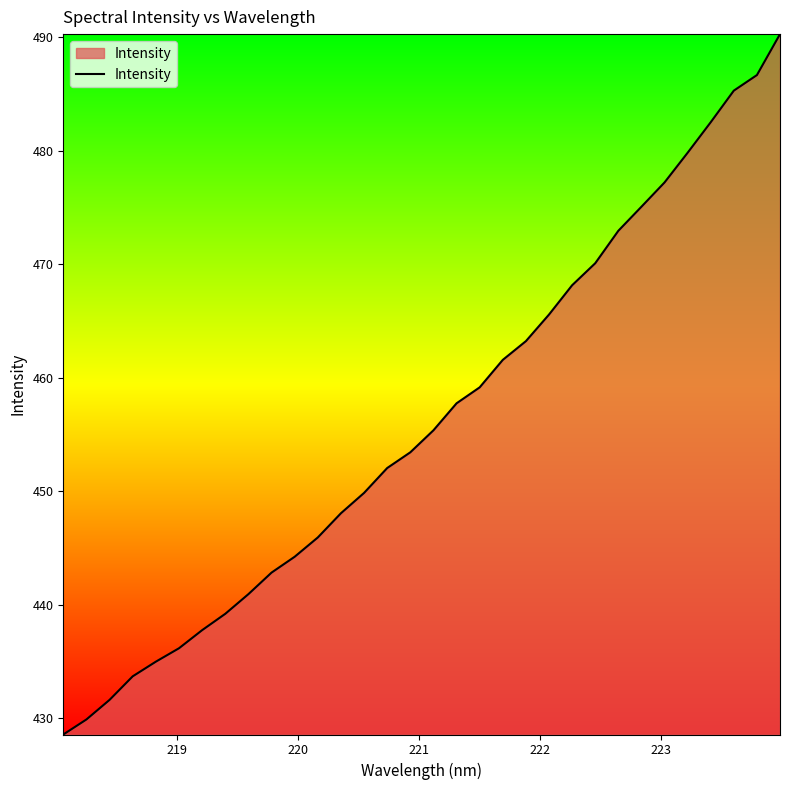

What is the maximum value shown in the chart?

490.3